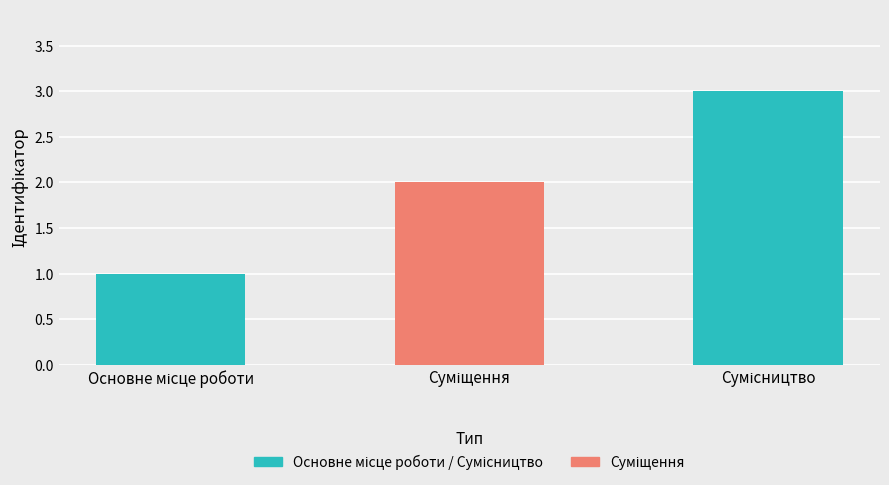

List the labels in order of value, smallest first.

Основне місце роботи, Суміщення, Сумісництво